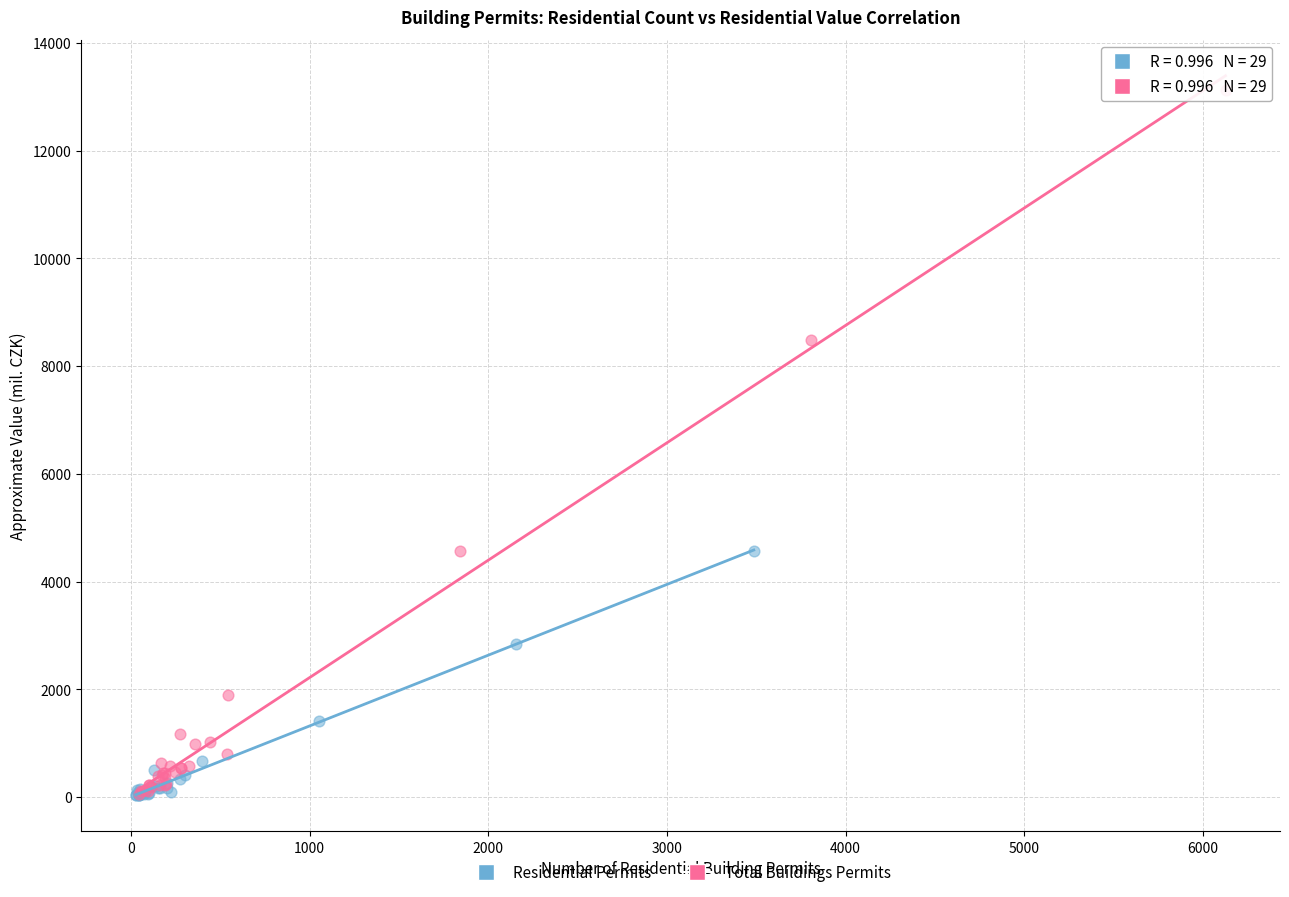

Which series has the largest Y range (max minus min)?

Total Buildings Permits